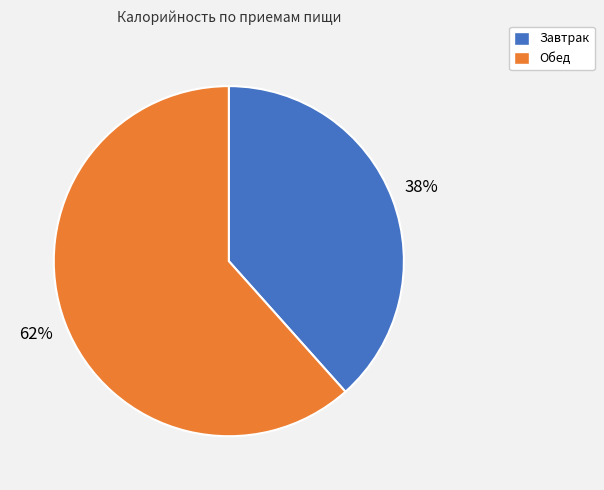

What is the majority slice?

Обед